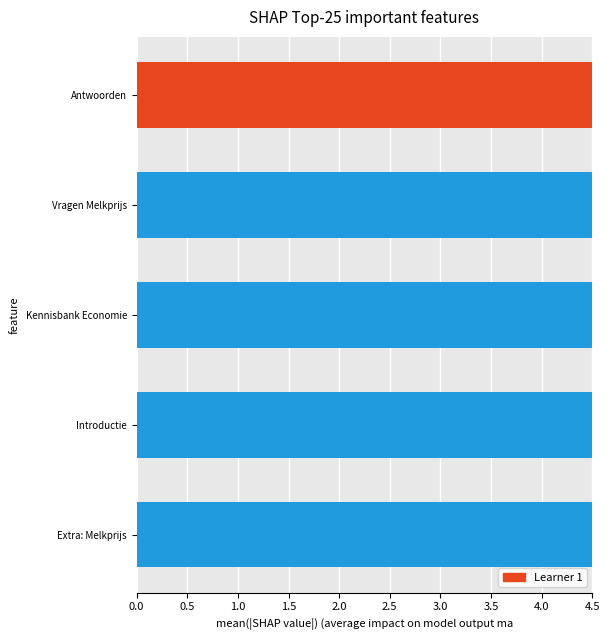

Count the values in the range 4 to 5.

5